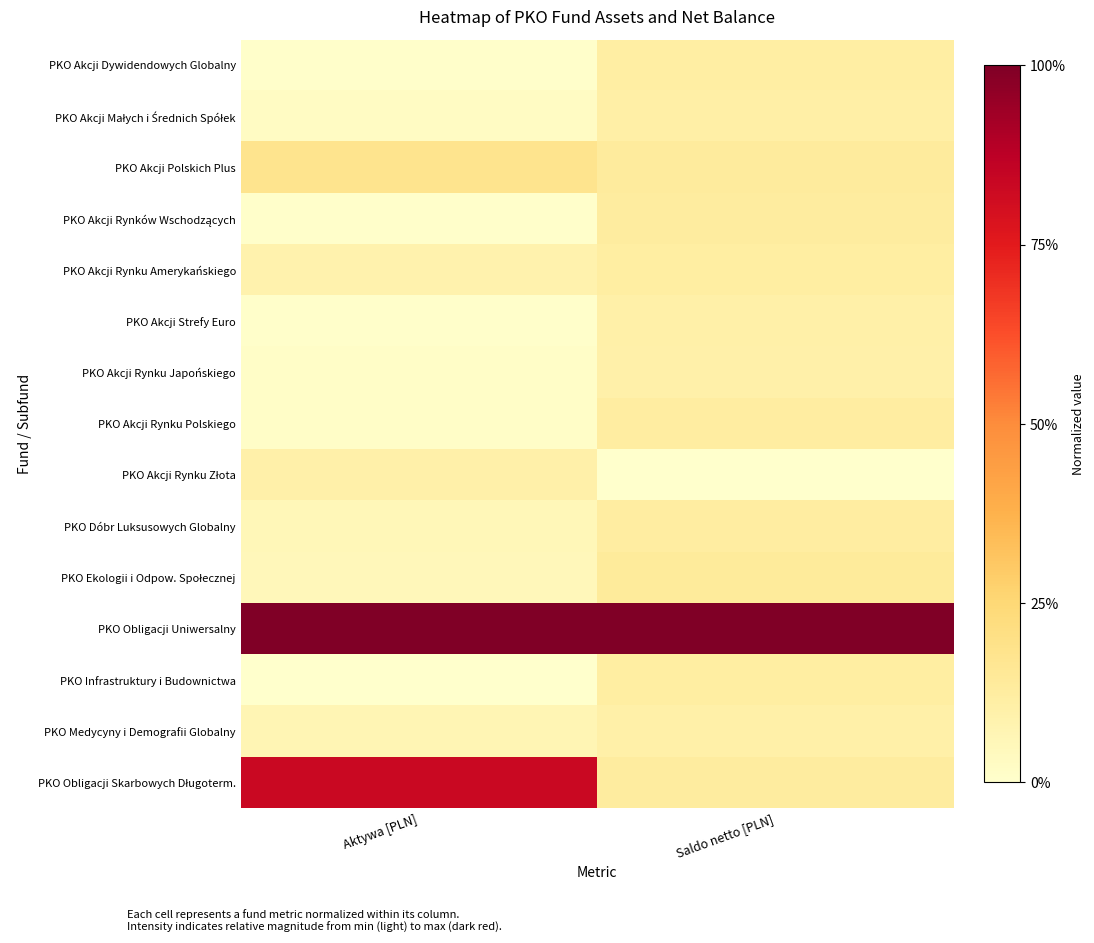

List the series in order of their peak value, highest first.

PKO Obligacji Uniwersalny, PKO Obligacji Skarbowych Długoterm., PKO Akcji Polskich Plus, PKO Ekologii i Odpow. Społecznej, PKO Akcji Rynków Wschodzących, PKO Akcji Rynku Polskiego, PKO Dóbr Luksusowych Globalny, PKO Infrastruktury i Budownictwa, PKO Akcji Rynku Amerykańskiego, PKO Akcji Dywidendowych Globalny, PKO Akcji Małych i Średnich Spółek, PKO Akcji Strefy Euro, PKO Medycyny i Demografii Globalny, PKO Akcji Rynku Japońskiego, PKO Akcji Rynku Złota